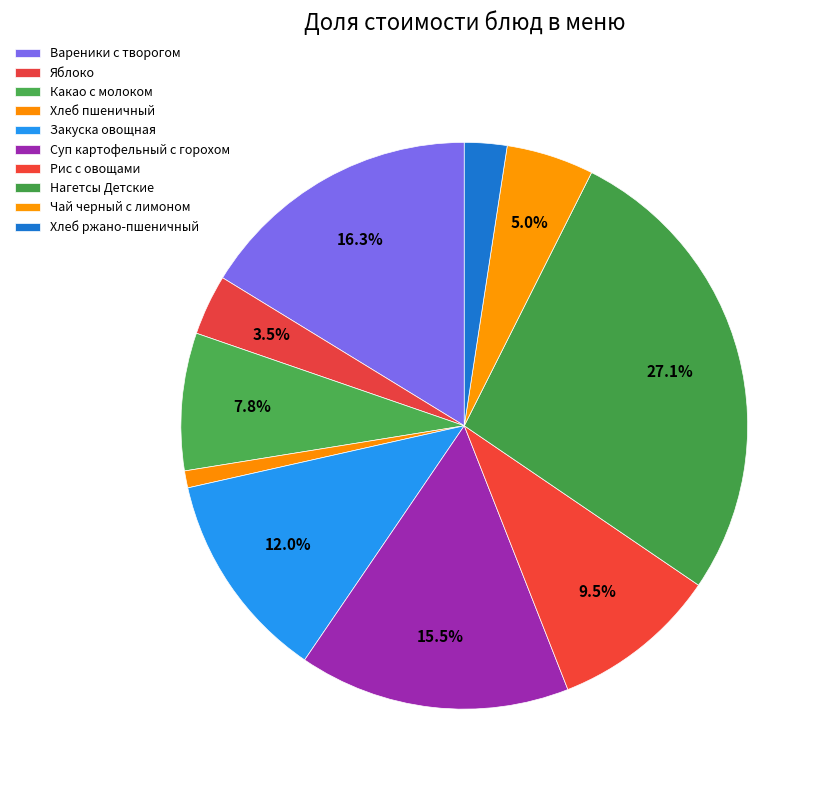

Count the number of slices in the pie.

10